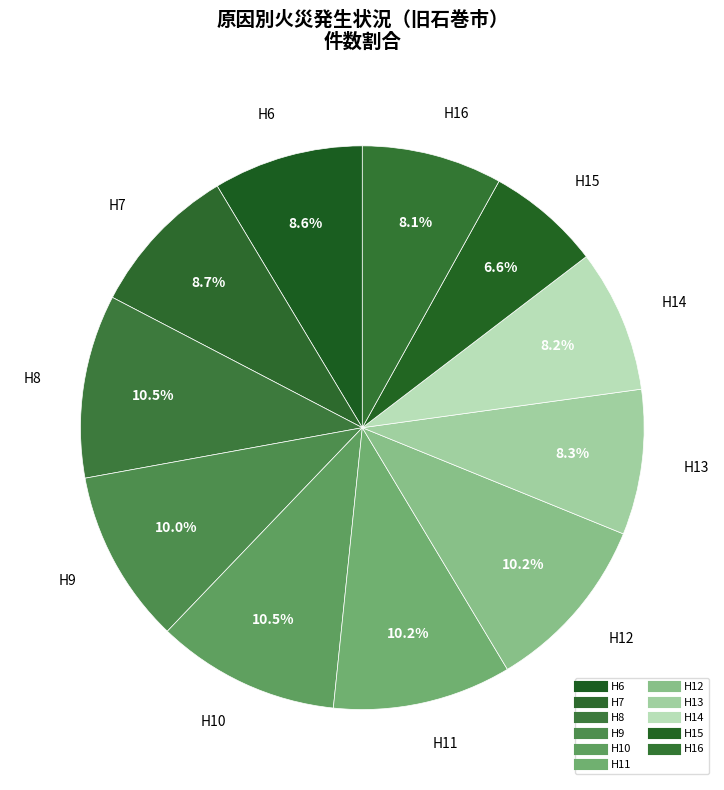

Is there any slice that represents more than half of the pie?

No